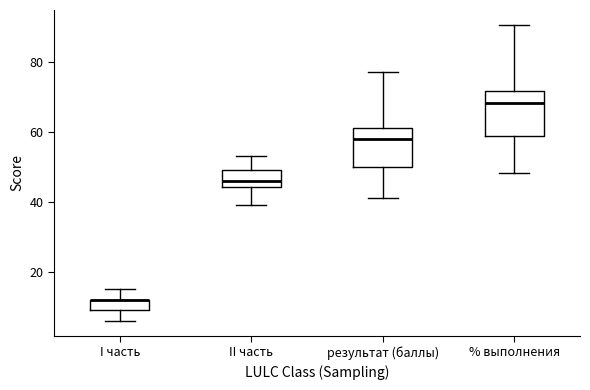

Reading left to right, transcribe this box plot: for each box, give where its median line is, the range the box spans, and where its two whiskers end, as read against the y-axis. The values are not printed on the chart, so give them approximately, as read against the axis.

I часть: median 12 (drawn on the box's upper edge), box 10 to 12, whiskers 6 to 16
II часть: median 46, box 44 to 50, whiskers 40 to 54
результат (баллы): median 58, box 50 to 62, whiskers 42 to 78
% выполнения: median 68, box 58 to 72, whiskers 48 to 90